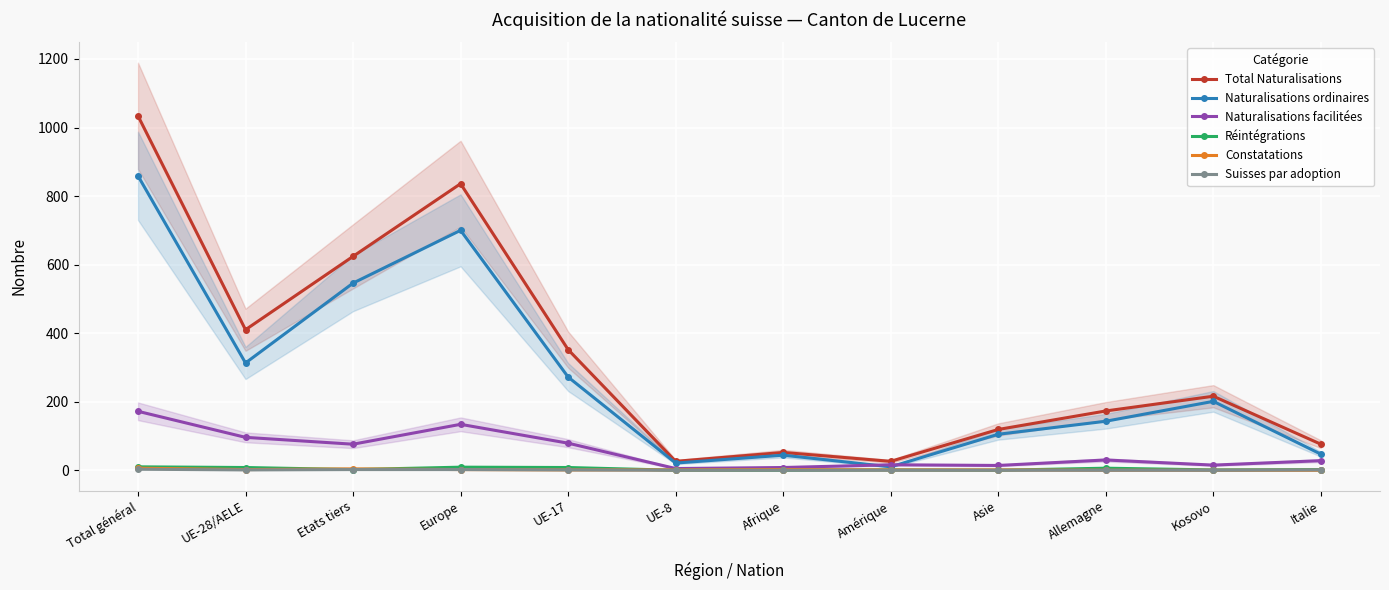

What is the label of the 8th point from the right?

UE-17